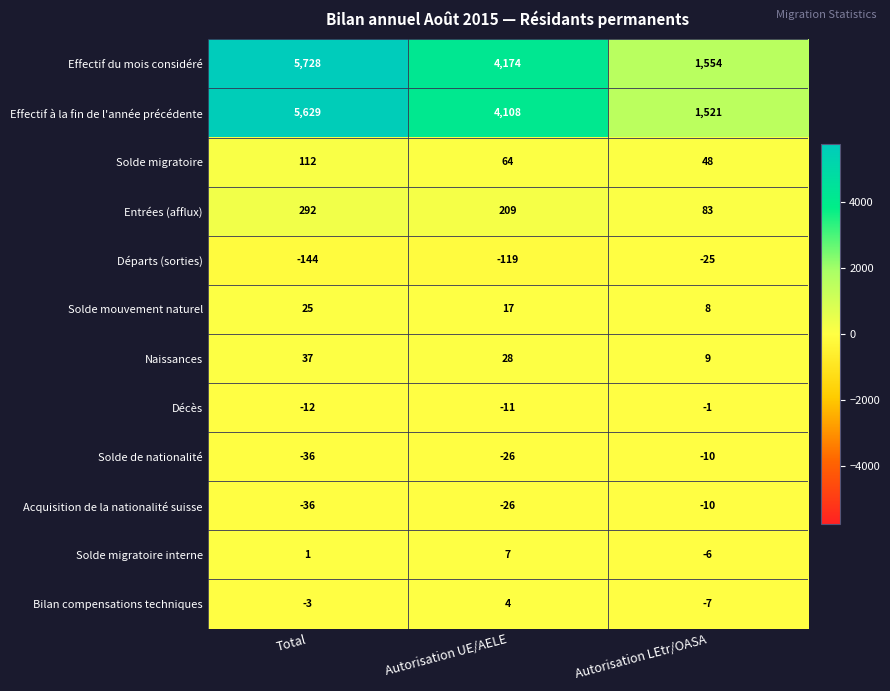

How many distinct data groups are displayed?

12